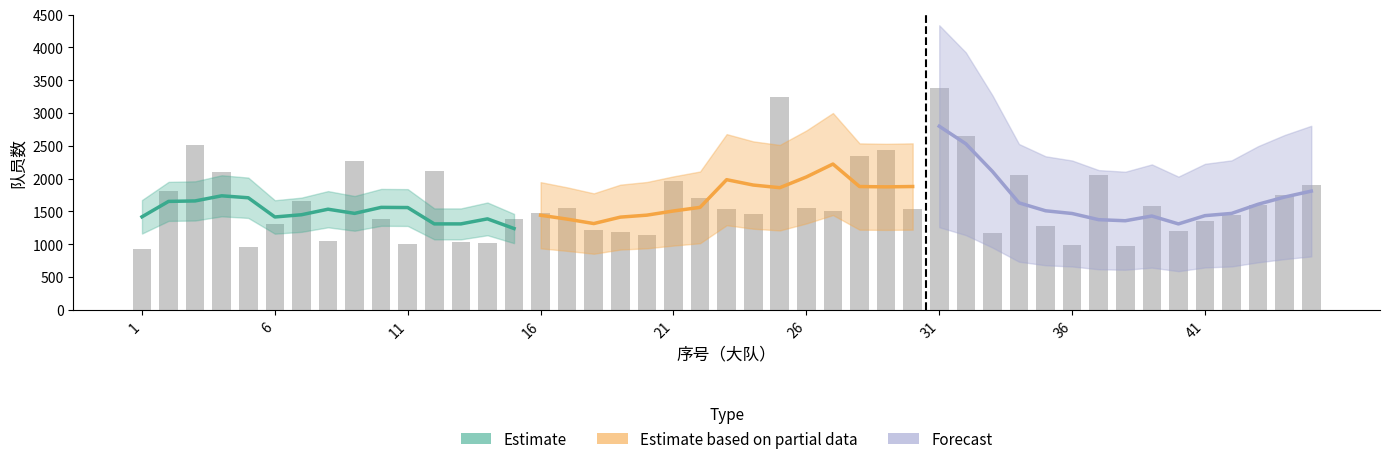

Are the bars grouped side by side (vs. stacked)?

Yes